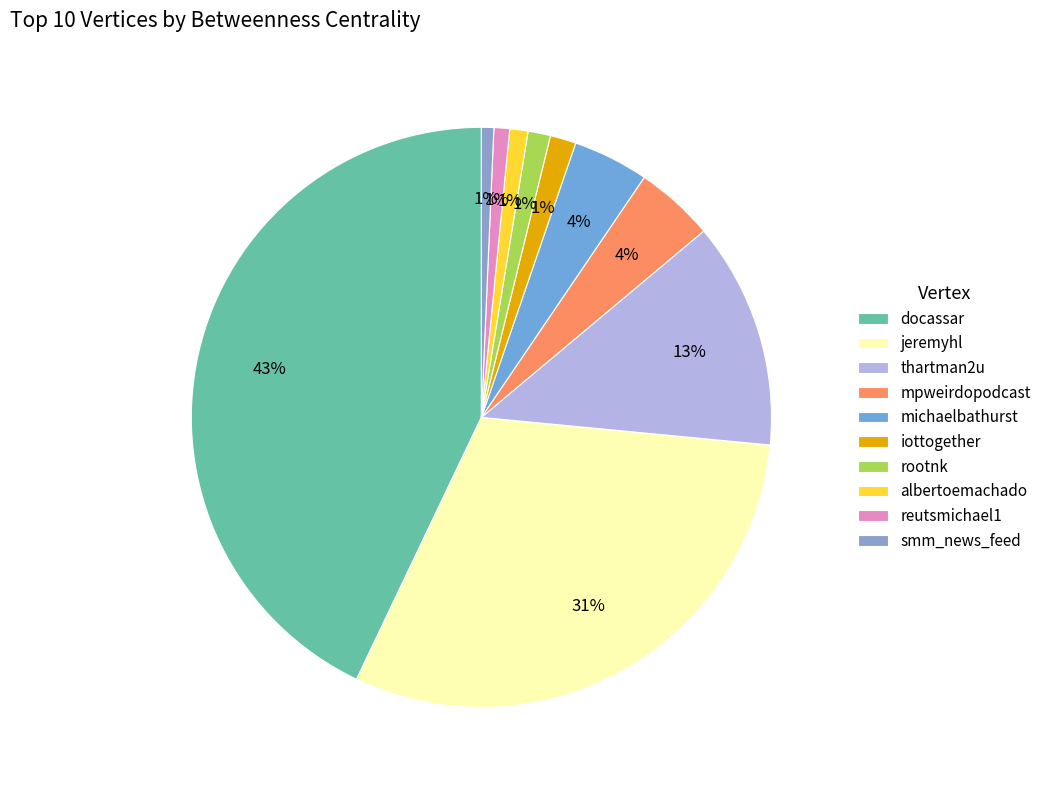

To the nearest percent, what is the combined percentage of jeremyhl and iottogether?

32%